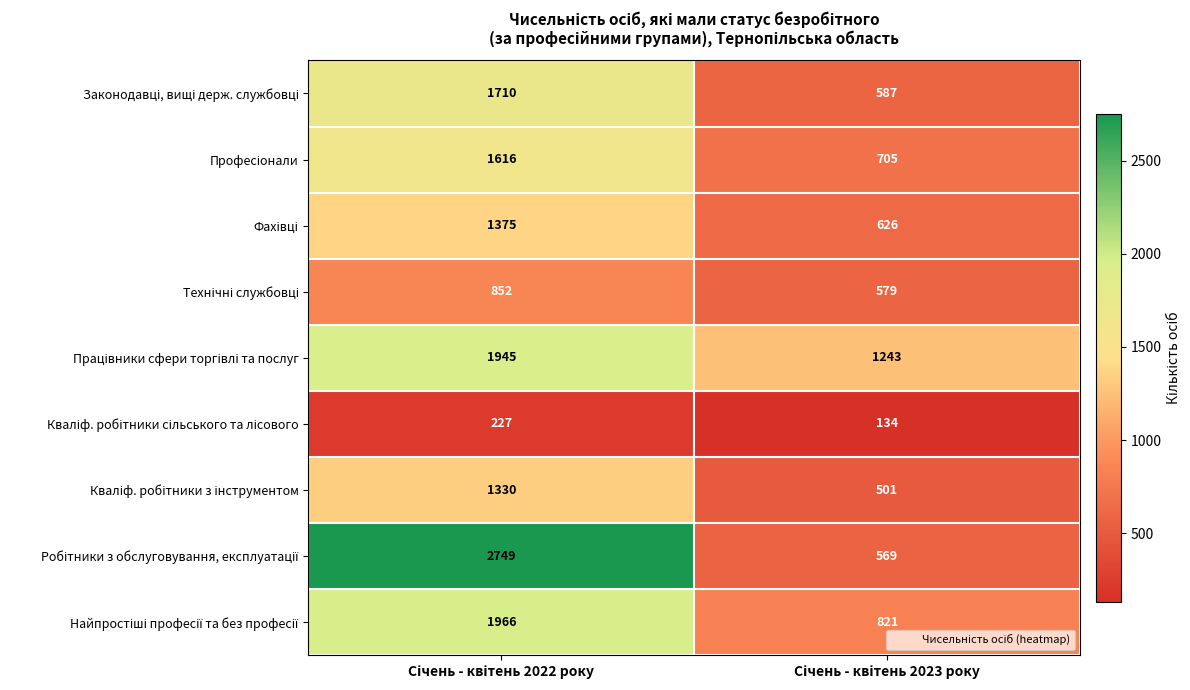

What is the greatest value displayed?

2749